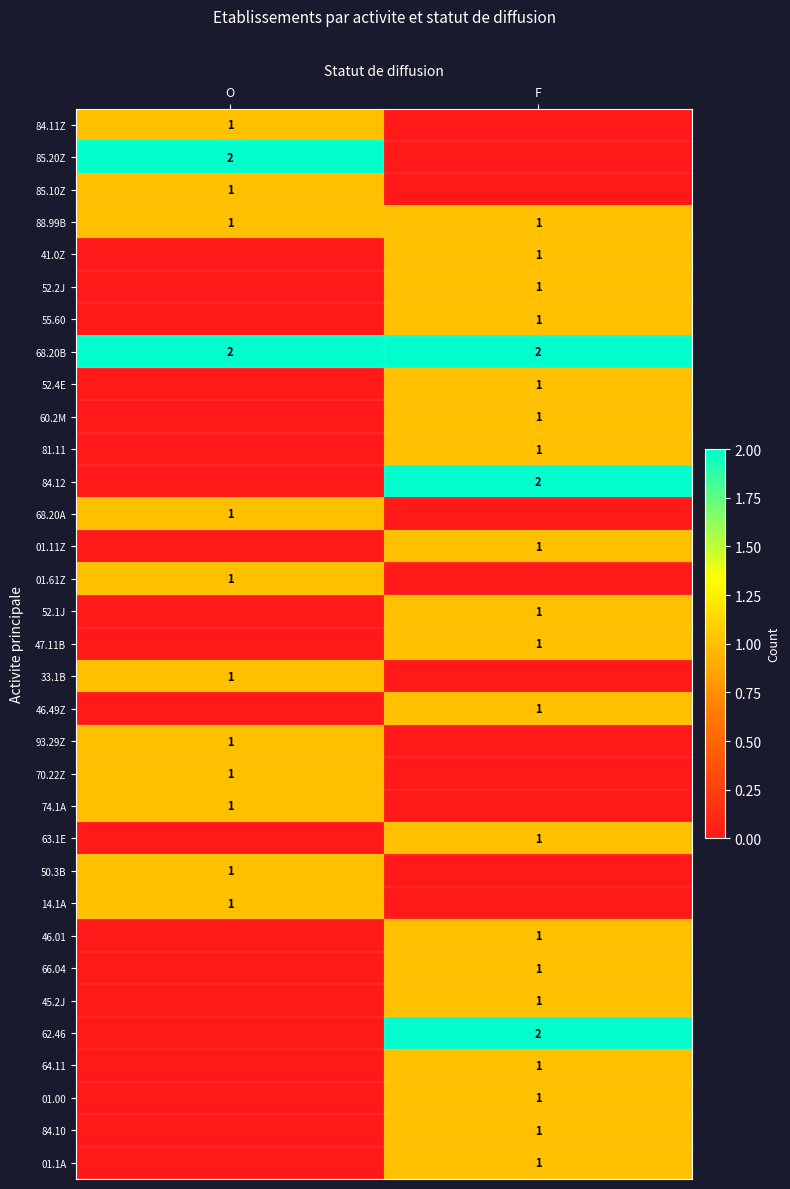

Is the value of 68.20B at F greater than the value of 47.11B at F?

Yes